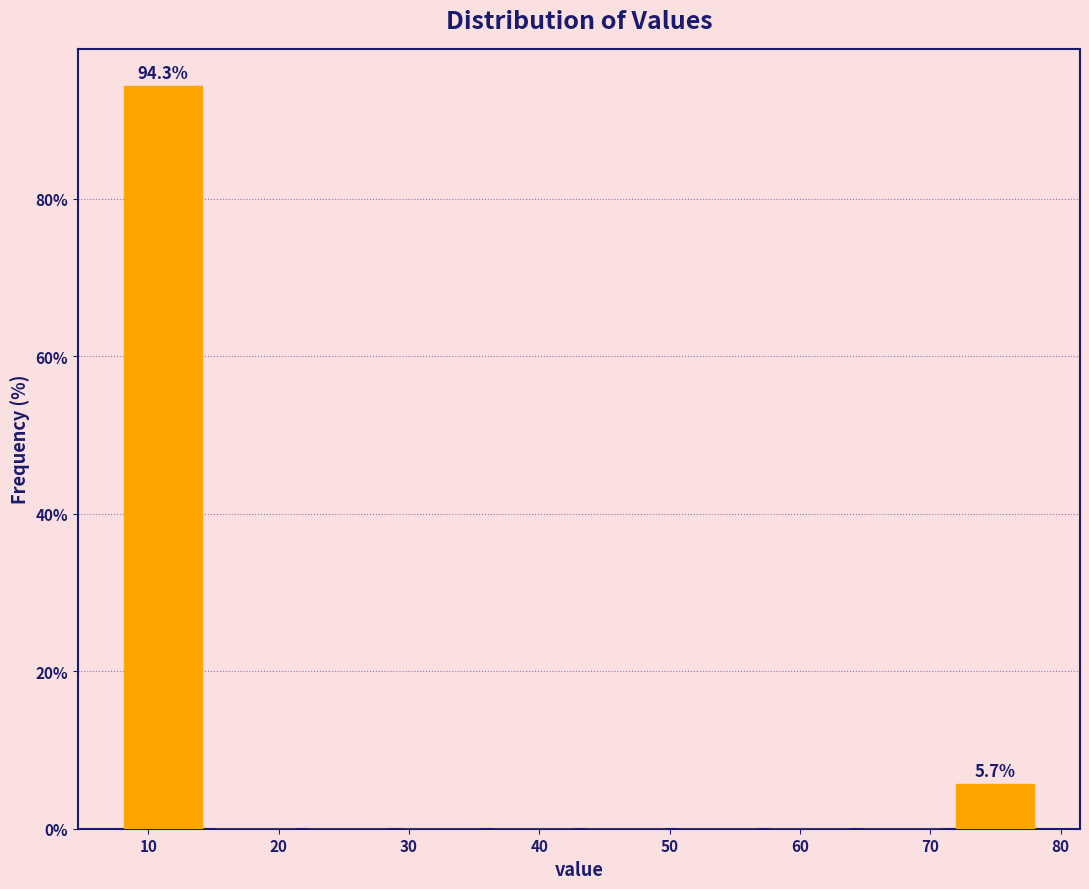

Over which range of the x-axis is the bar tallest?

8 to 15